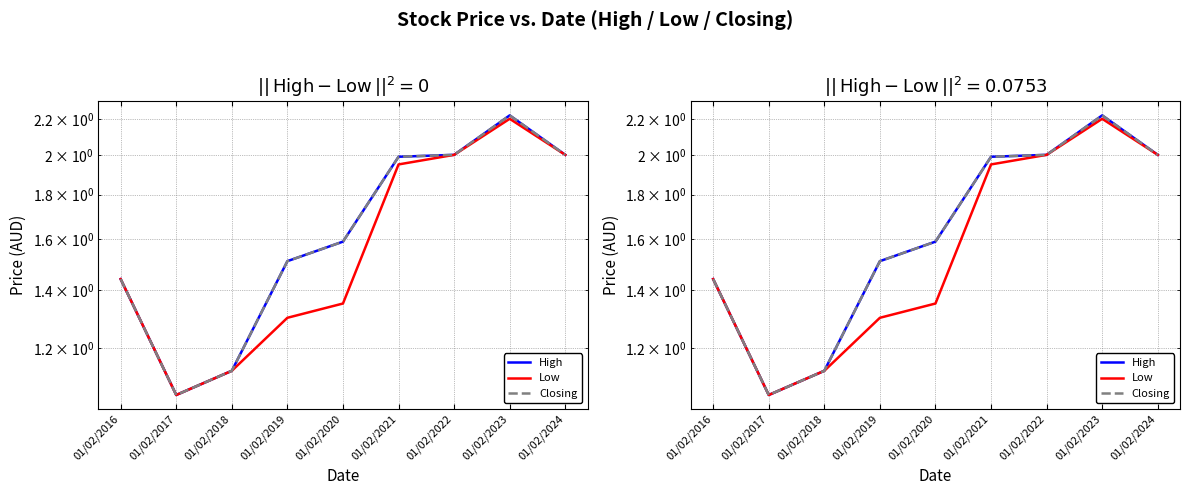

How many lines are shown in the chart?

3